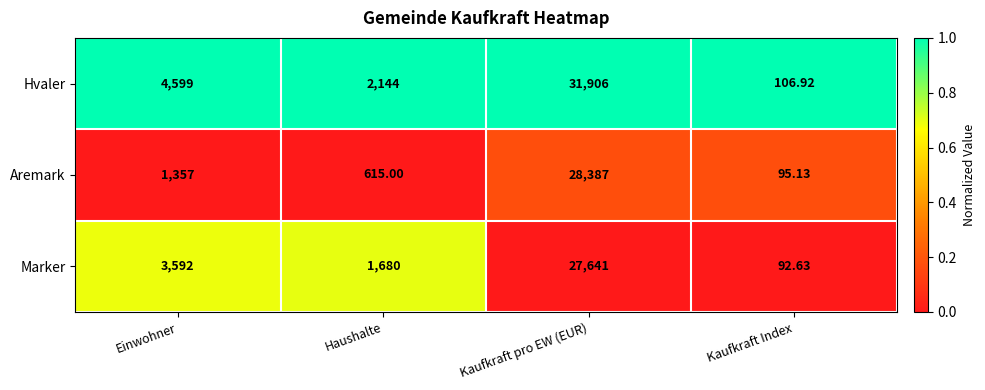

Which series has the widest spread of values?

Hvaler